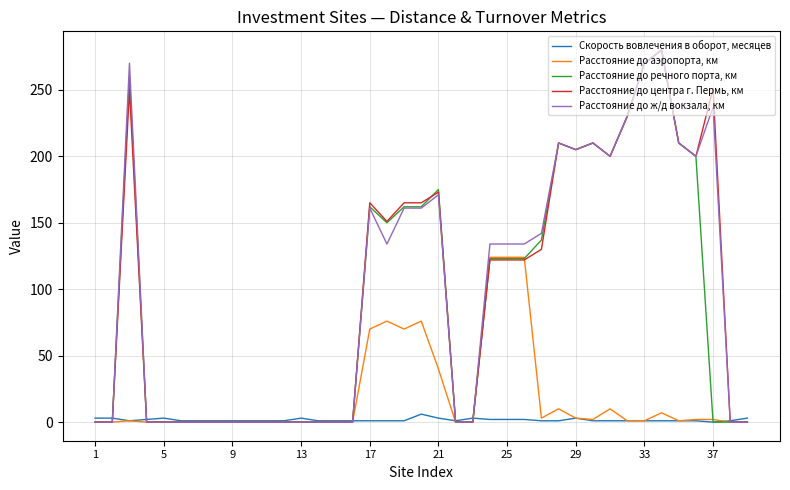

At how many categories does at least one series exceed 118?

20